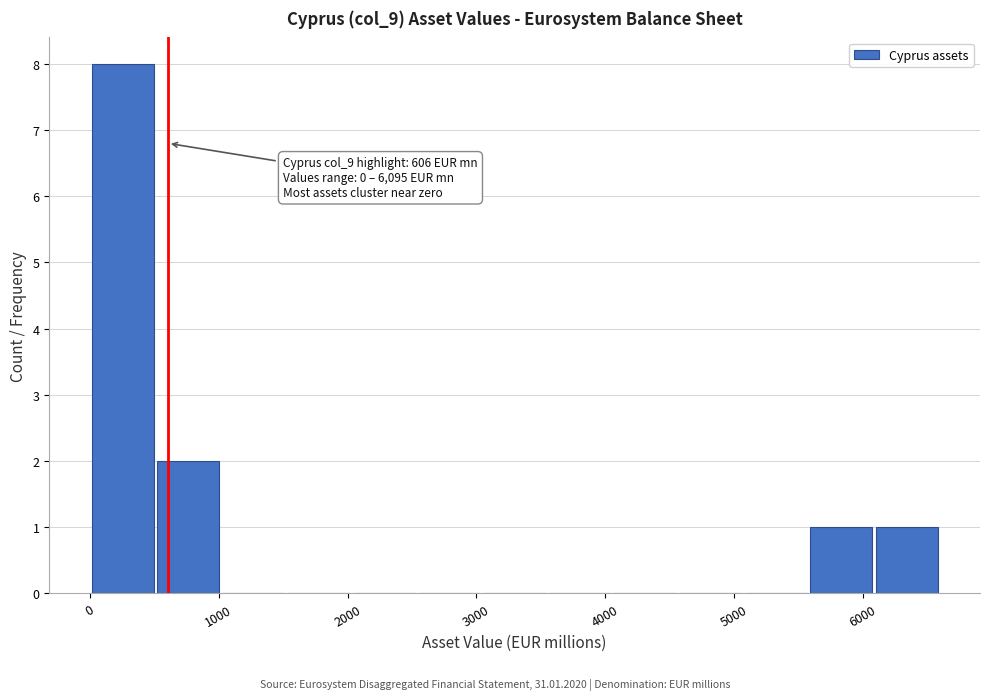

Which range on the x-axis has the tallest bar?

0 to 500